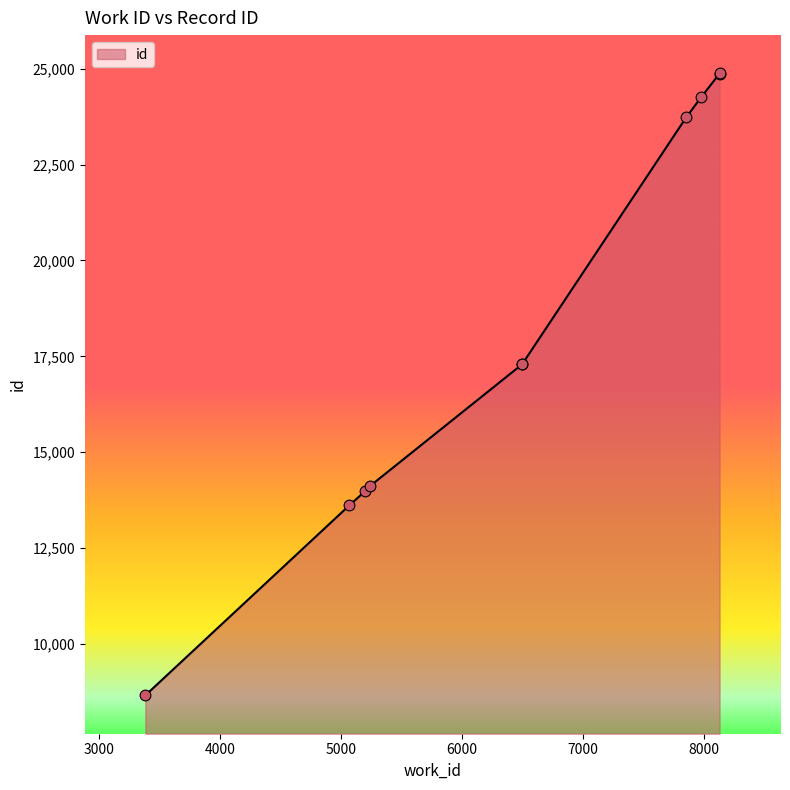

Which has a higher value, 5244 or 8132?

8132